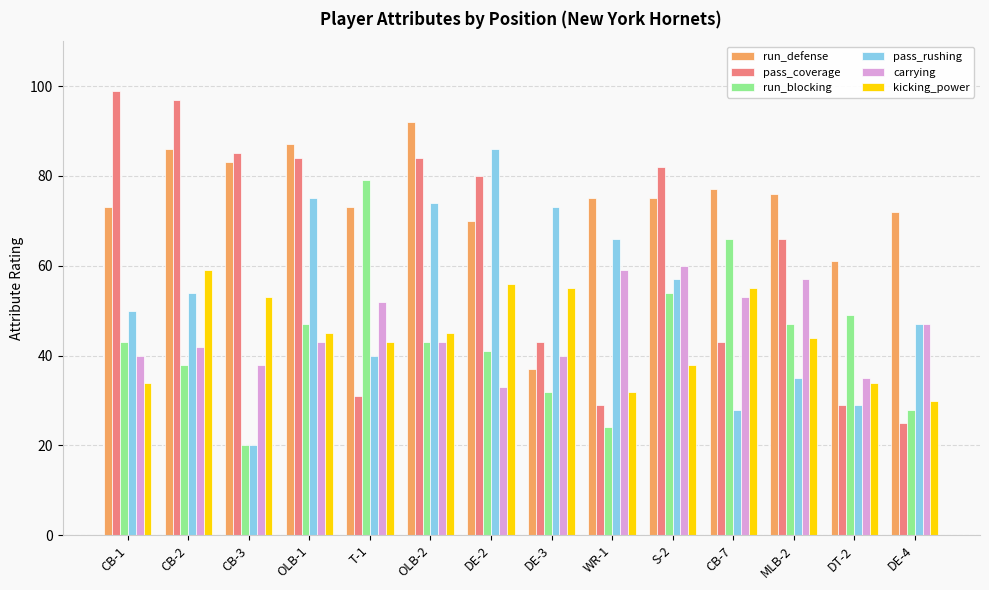

How many distinct data groups are displayed?

6